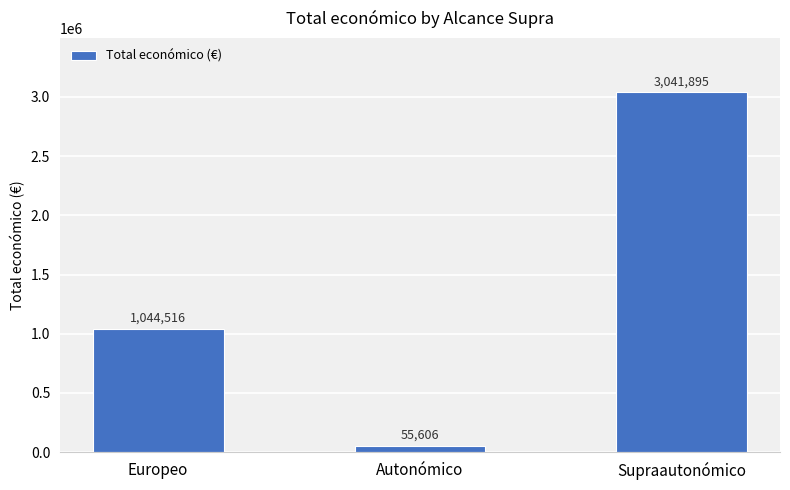

How many distinct data groups are displayed?

1